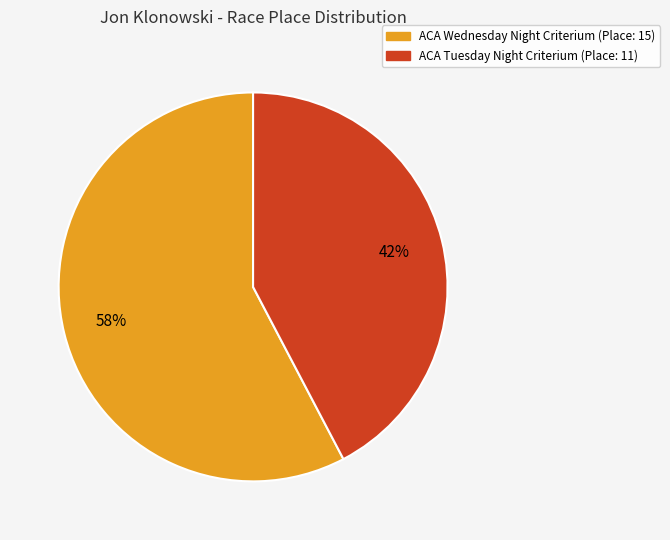

Rank the categories by value from highest to lowest.

ACA Wednesday Night Criterium, ACA Tuesday Night Criterium